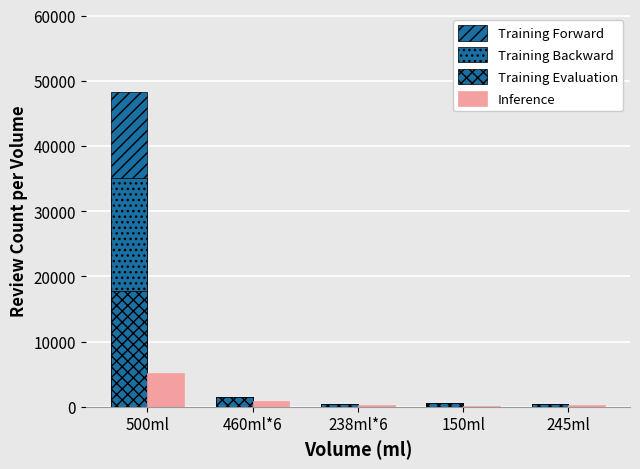

Which series has the largest total across all categories?

Training Forward